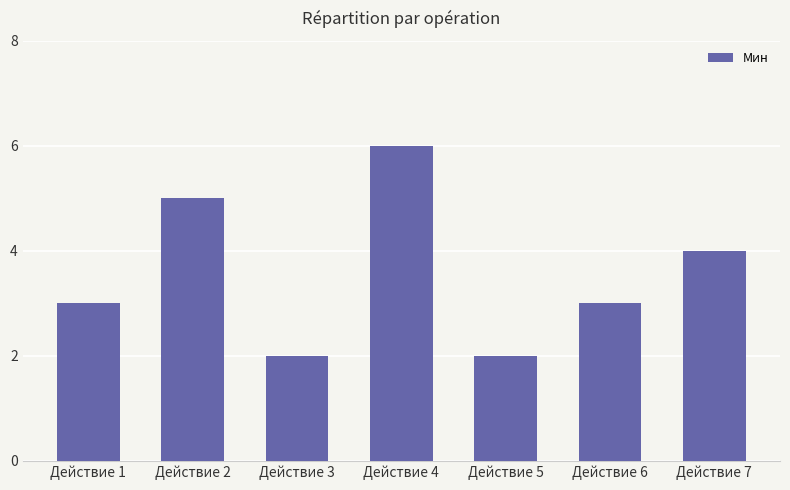

What is the value of the 1st bar from the left?

3